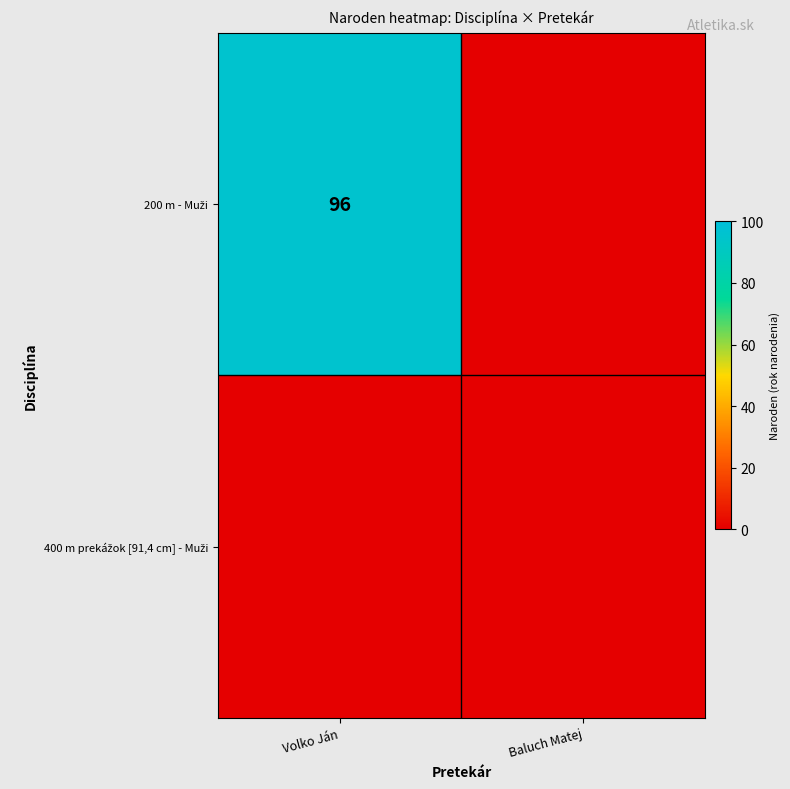

Between Baluch Matej and Volko Ján, which is larger?

Volko Ján